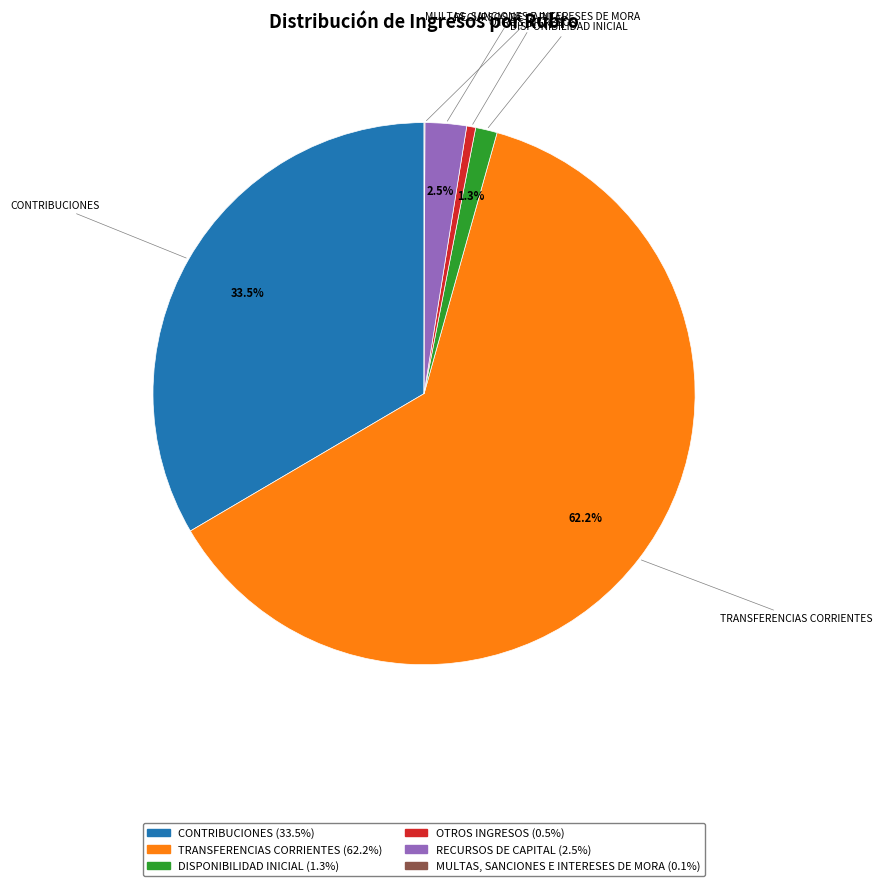

Does any single category account for the majority?

Yes